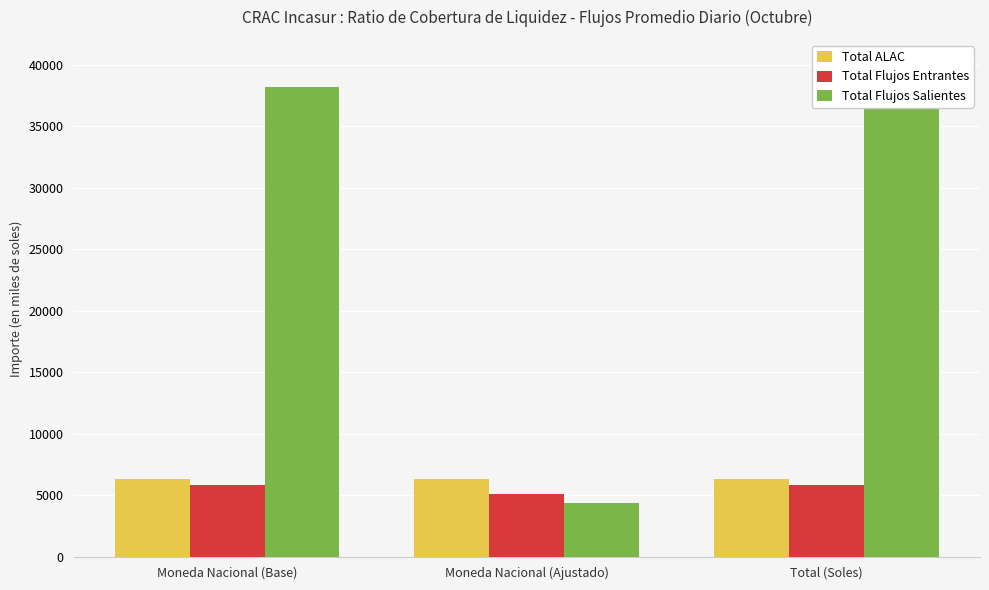

How many bars are there in each group?

3